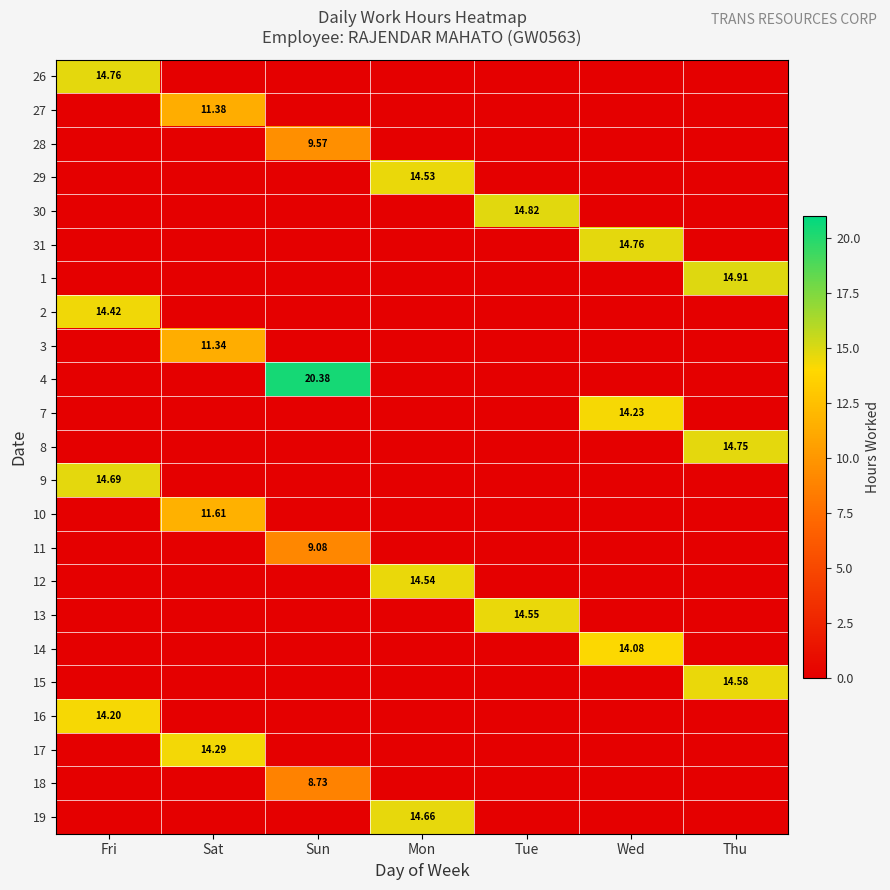

At which label does 16 reach its peak?

Fri